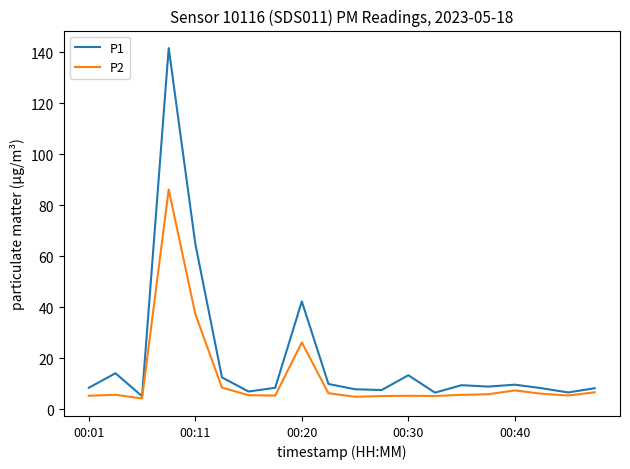

What is the highest value of the P1 series?

141.6